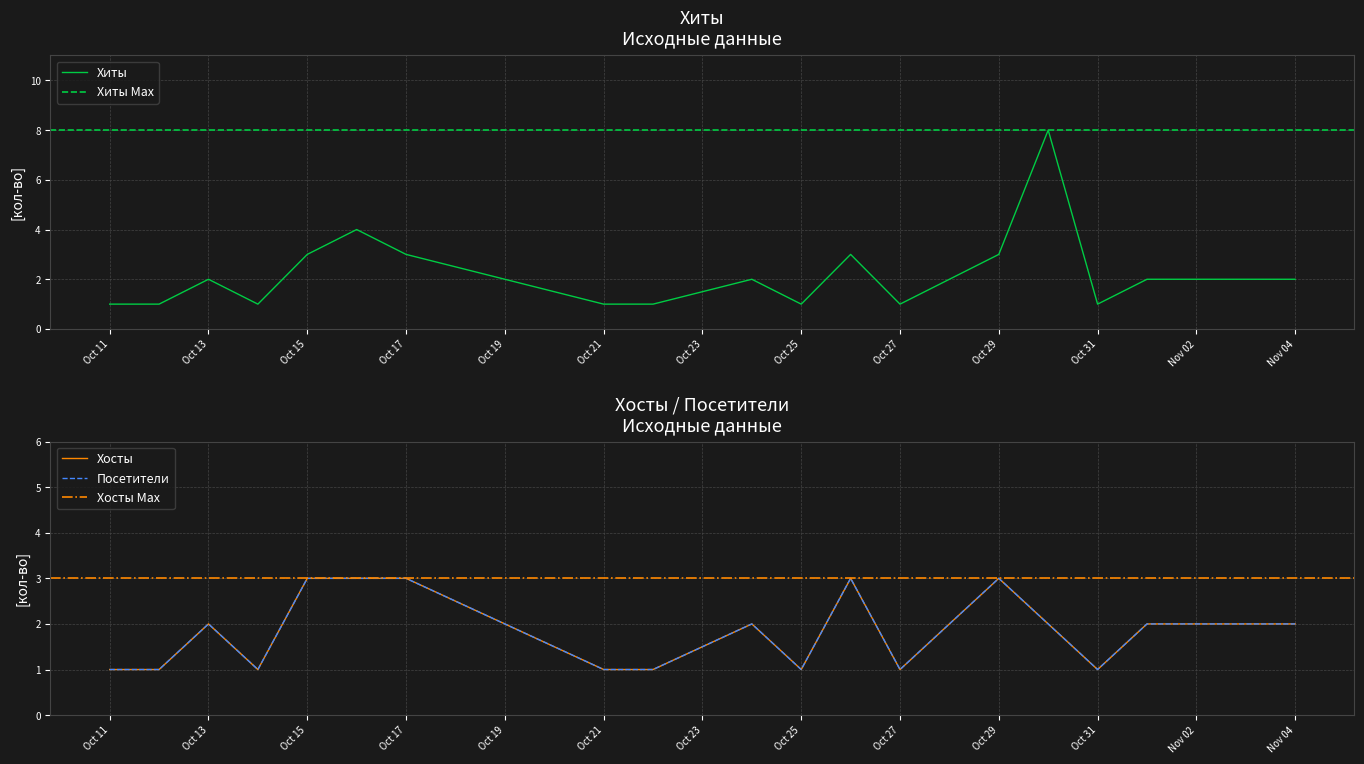

The value of Хиты at Oct 31 is 2. True or false?

False